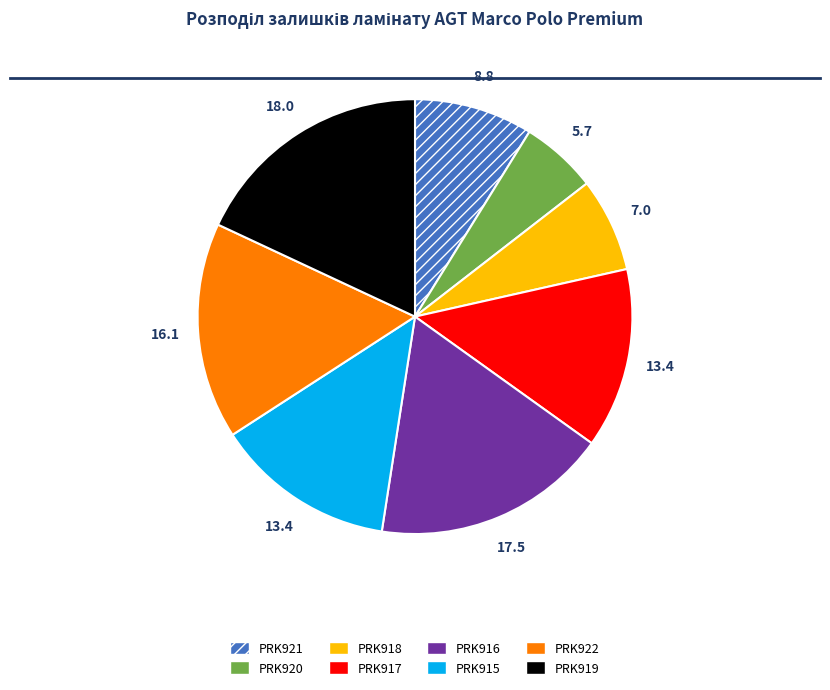

Is the sum of PRK917 and PRK919 greater than half?

No